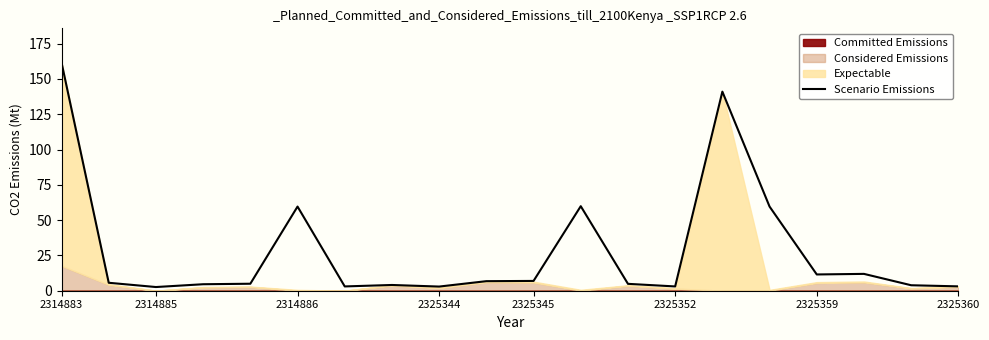

The Scenario Emissions series shows 31.5 at 2314886. True or false?

False